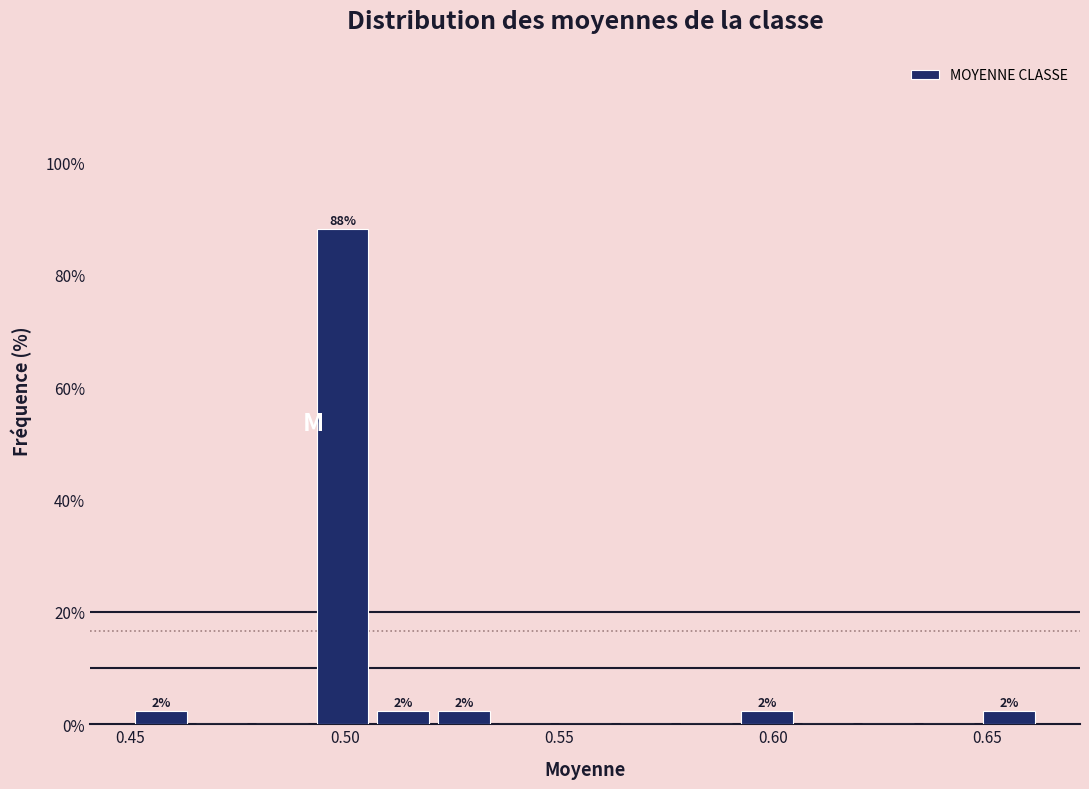

Read against the x-axis, roughly where is the centre of the tallest bar?

0.500